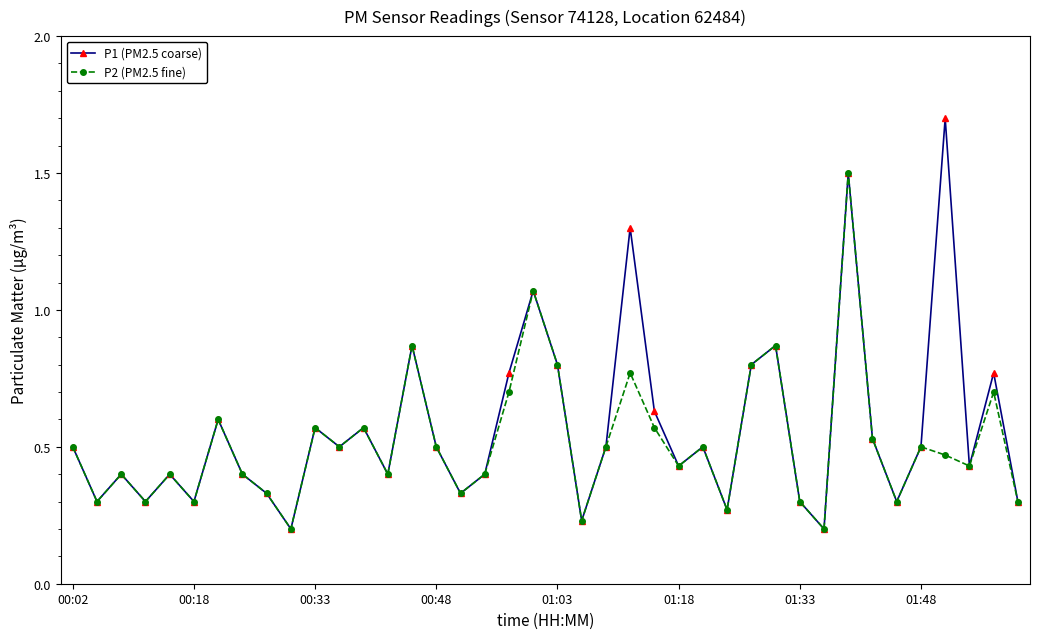

Does the chart have visible grid lines?

No